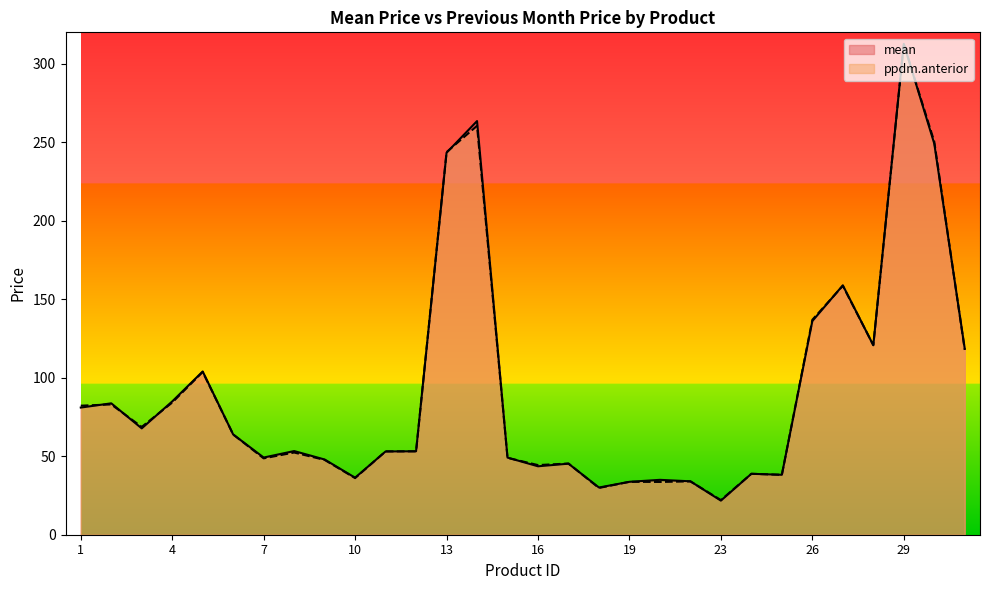

Which series has the largest range (max minus min)?

mean